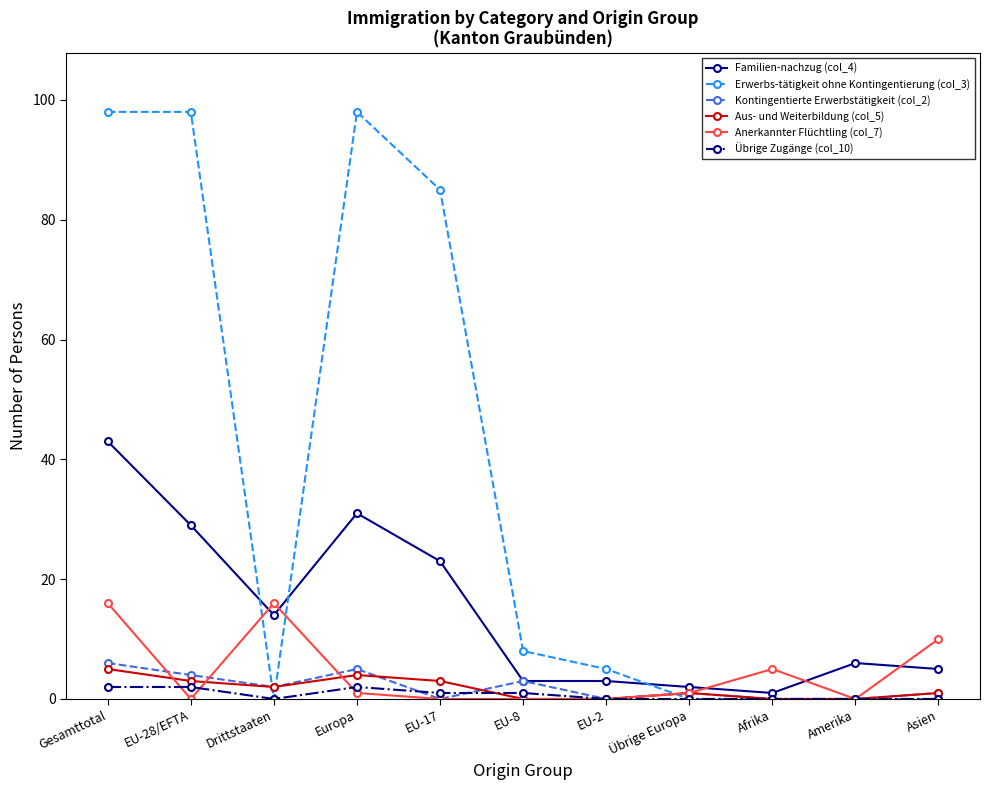

At which category does Familien-nachzug (col_4) reach its first local peak?

Europa